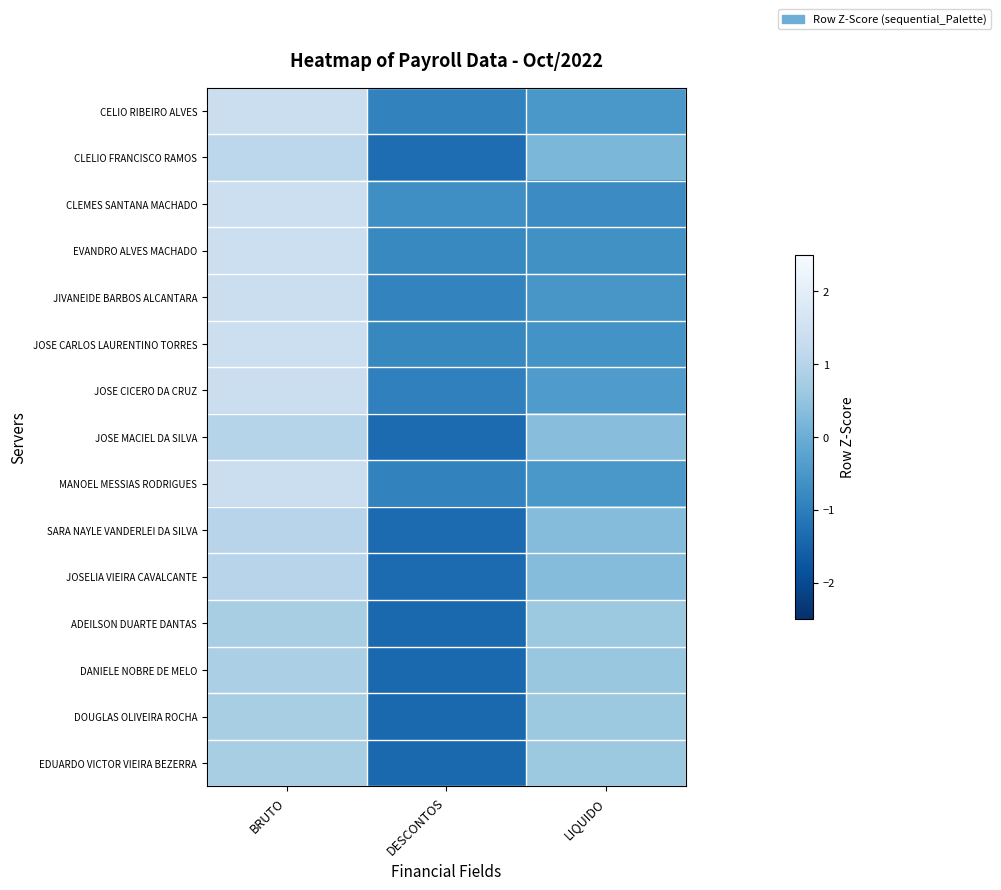

What is the difference between the highest and lowest values at LIQUIDO?

1.4